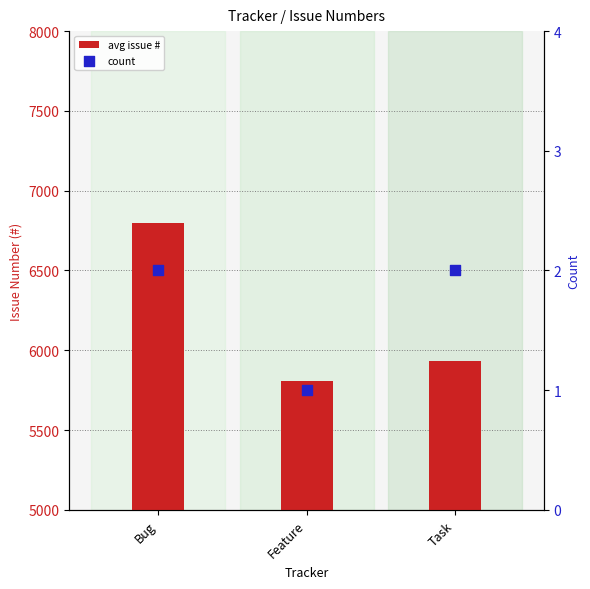

What is the total value across all series at Task?

5935